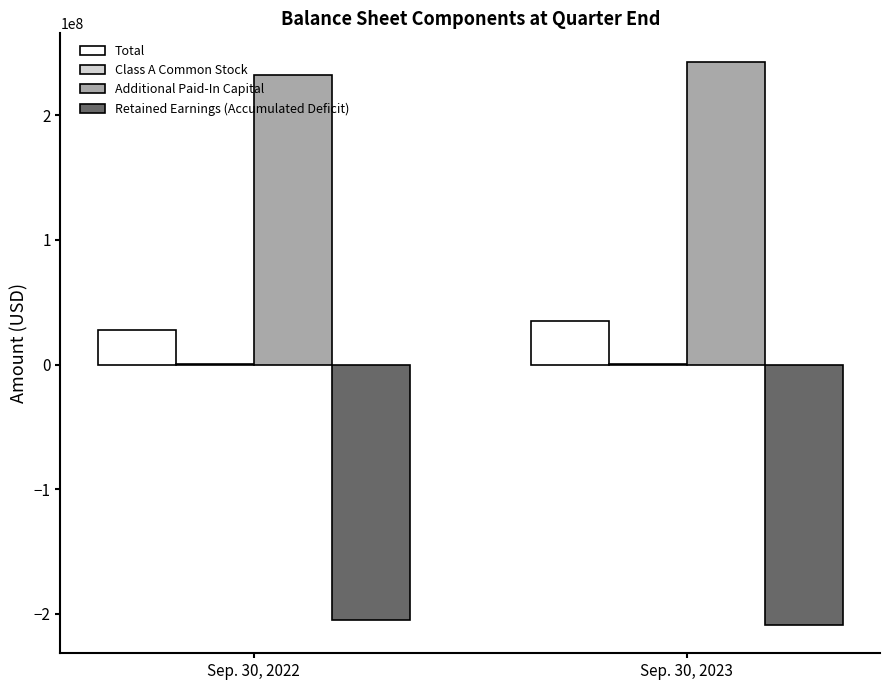

What is the sum of all Total values?

62631912